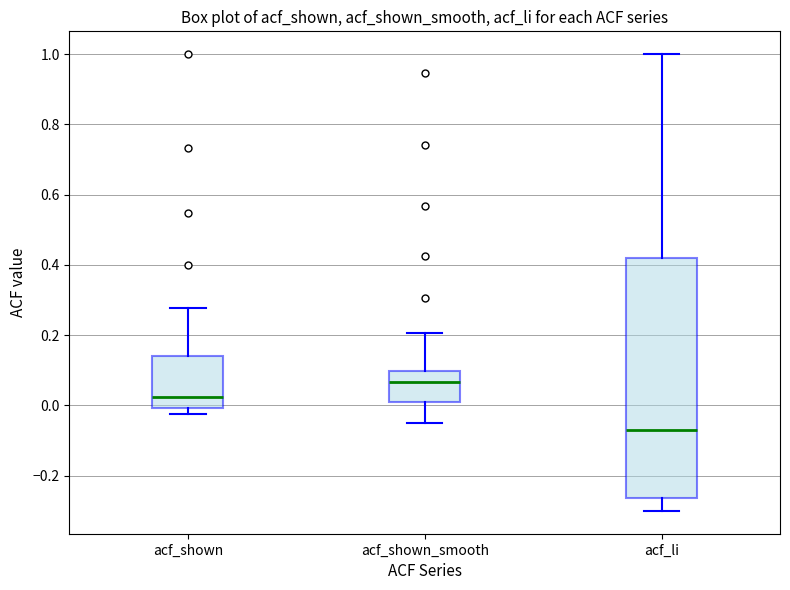

Reading left to right, transcribe this box plot: for each box, give where its median line is, the range the box spans, and where its two whiskers end, as read against the y-axis. The values are not printed on the chart, so give them approximately, as read against the axis.

acf_shown: median 0.02, box 0.00 to 0.14, whiskers -0.02 to 0.28
acf_shown_smooth: median 0.06, box 0.02 to 0.10, whiskers -0.04 to 0.20
acf_li: median -0.08, box -0.26 to 0.42, whiskers -0.30 to 1.00